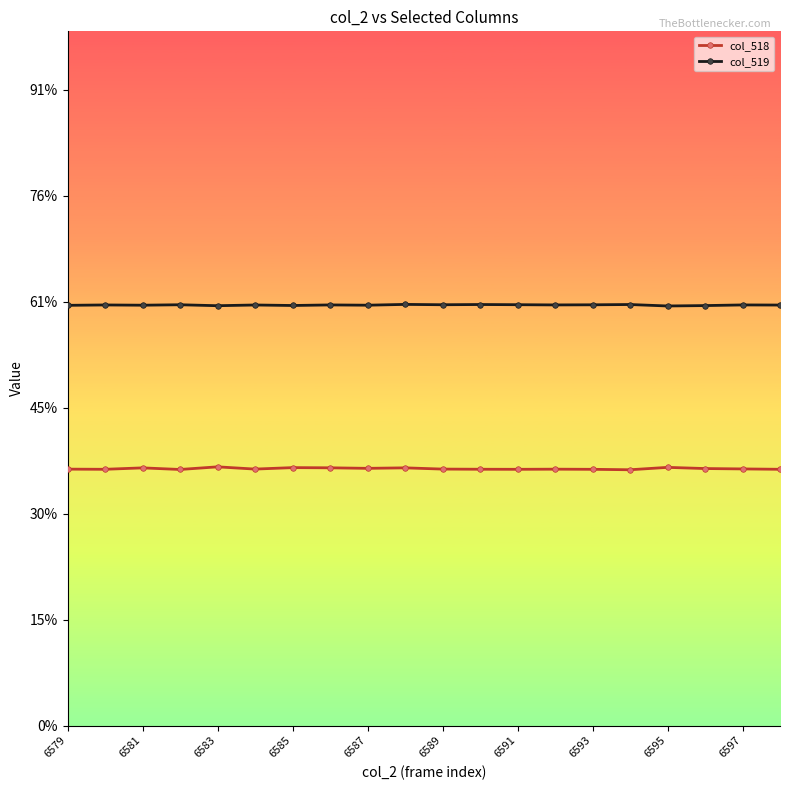

True or false: col_519 has more than 1 interior local peaks.

True